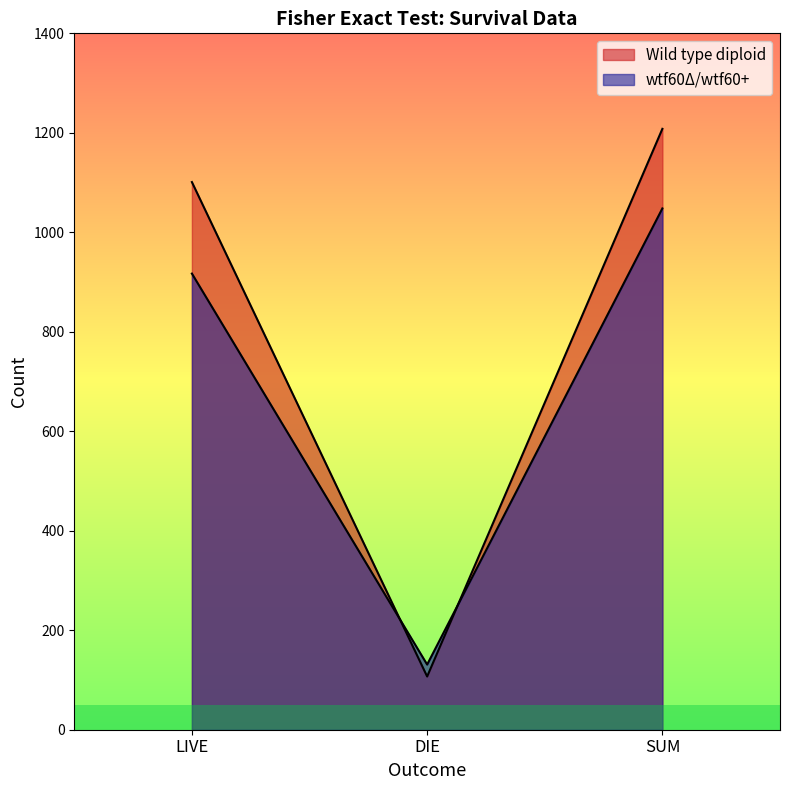

Where does the Wild type diploid series first go above 1101?

SUM